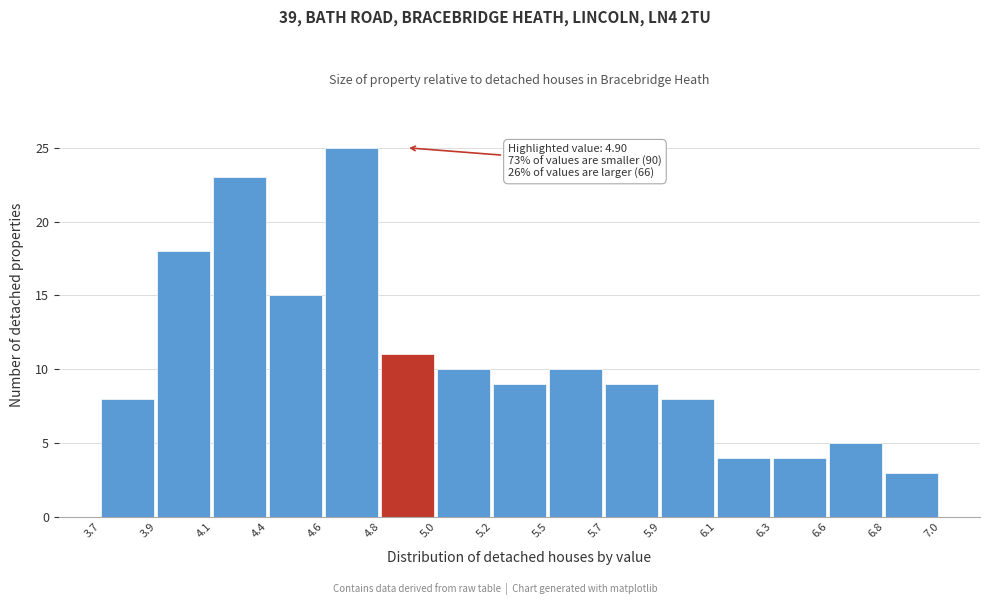

Reading right to left, list all the values displayed in this chart.

3	5	4	4	8	9	10	9	10	11	25	15	23	18	8